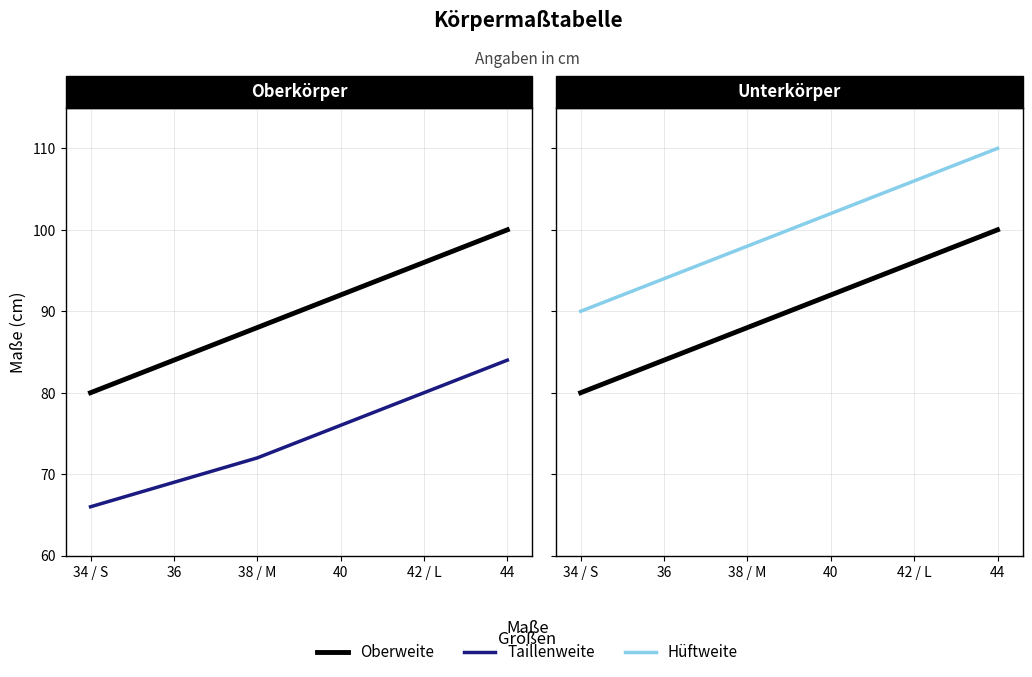

What value does the Oberweite series have at 34 / S, to the nearest 5?

80